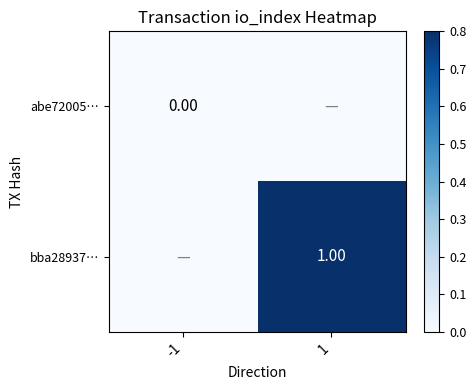

How many series are shown in this chart?

2